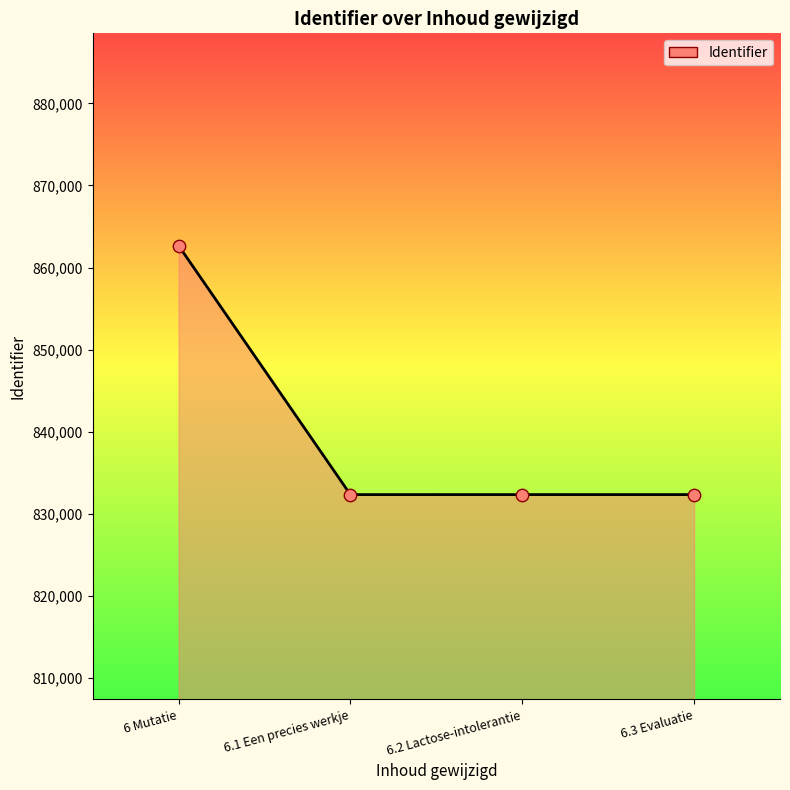

What is the change in value from 6.1 Een precies werkje to 6.3 Evaluatie?

+3